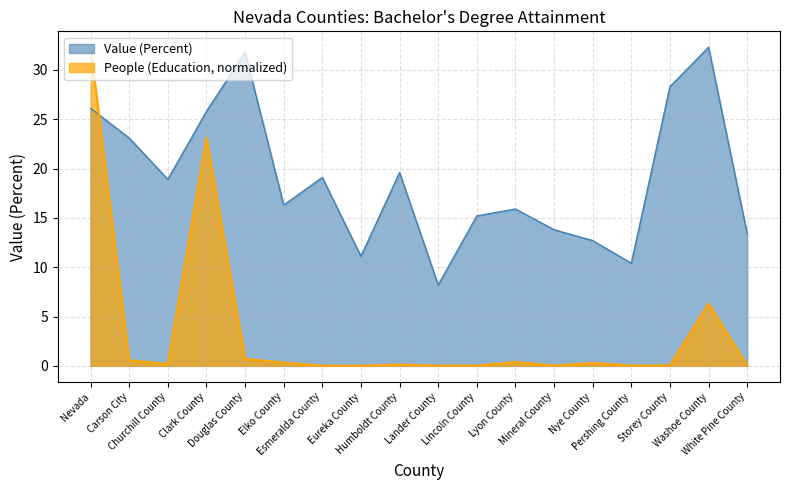

Which series ends up on top after the final intersection of Value (Percent) and People (Education)?

Value (Percent)